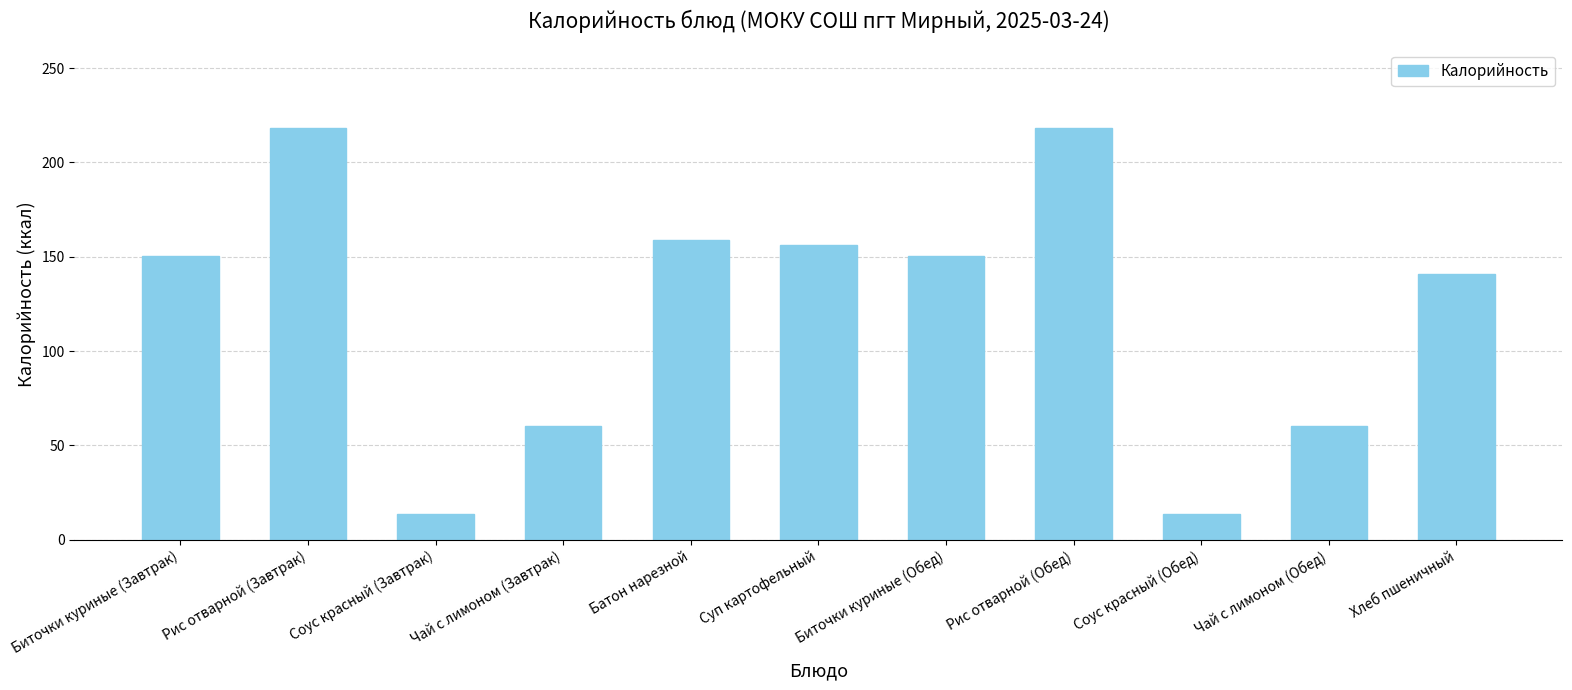

At which label is the value closest to 115?

Хлеб пшеничный